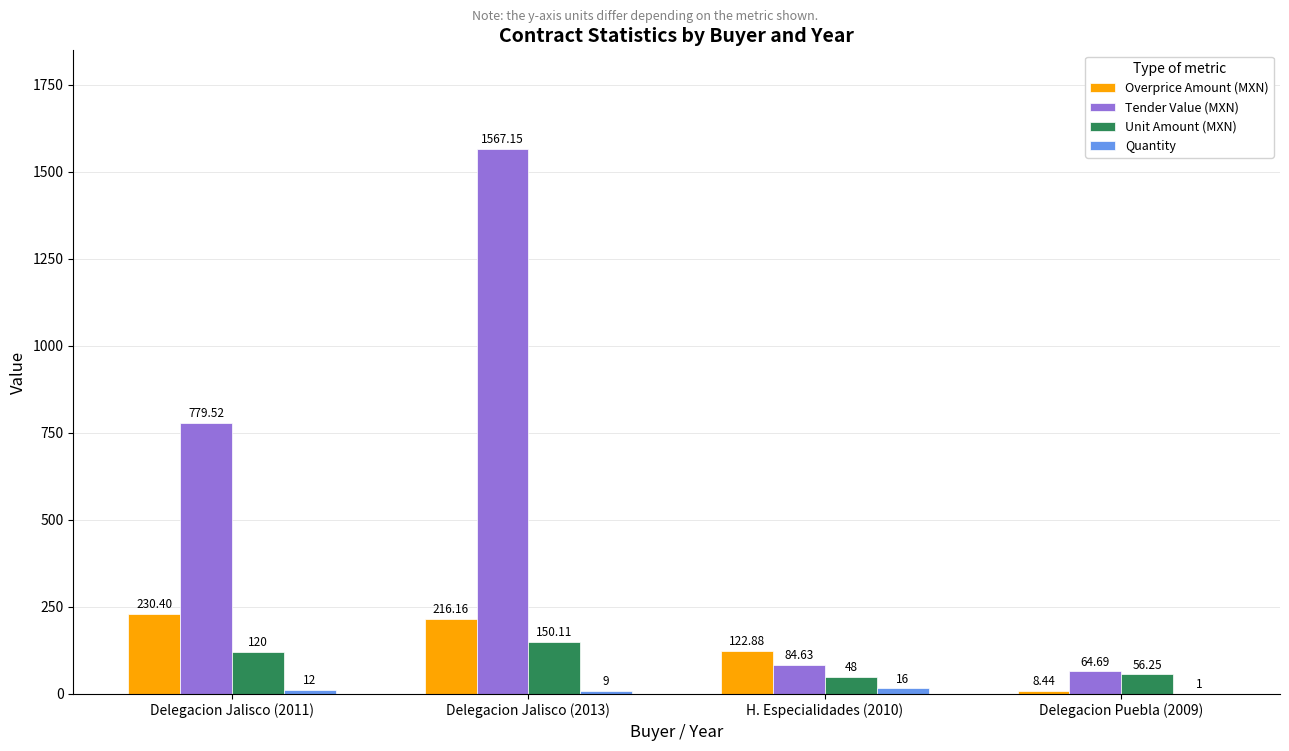

How many groups of bars are there?

4